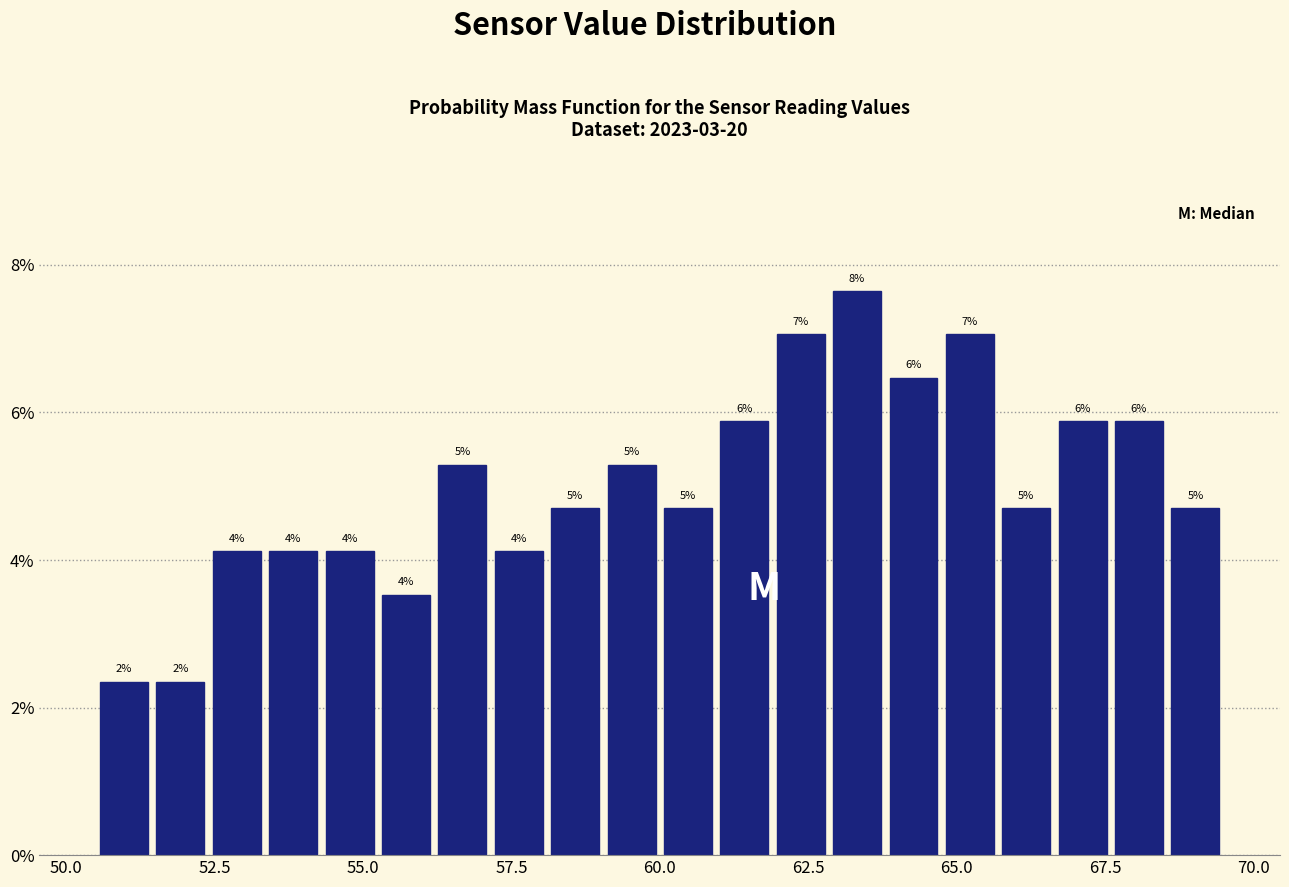

Read against the x-axis, roughly where is the centre of the tallest bar?

63.5